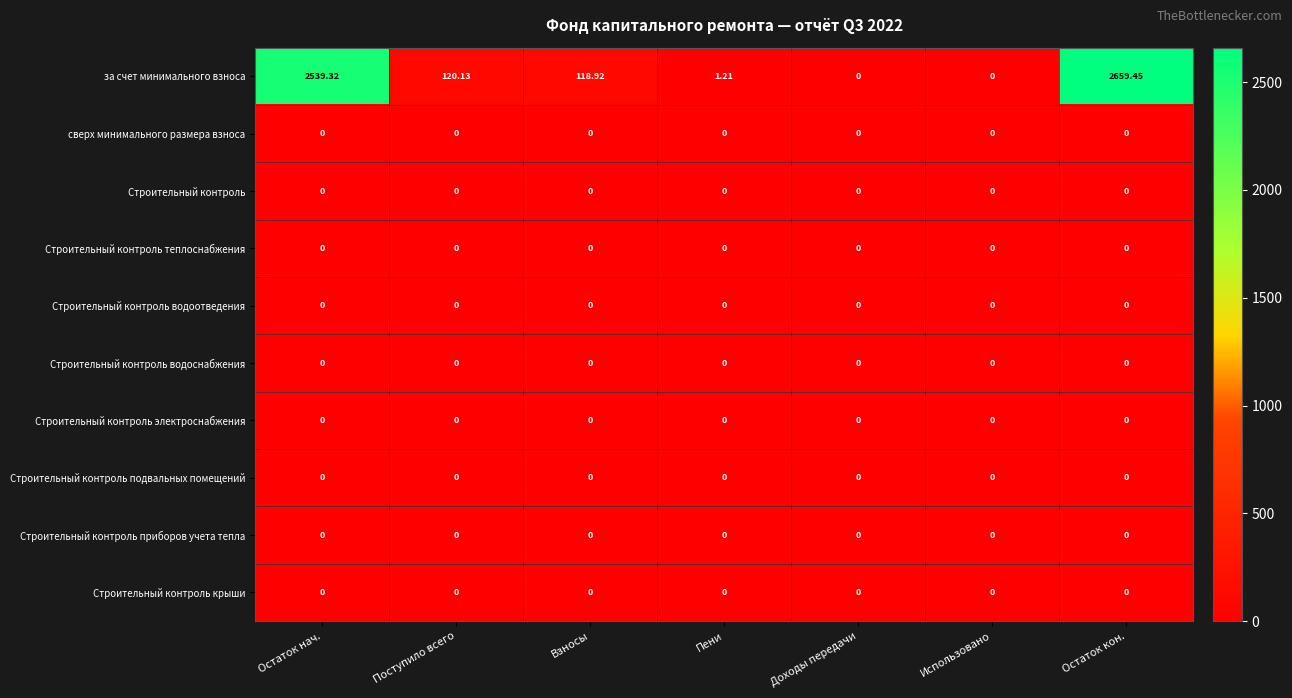

Which series has the widest spread of values?

за счет минимального взноса